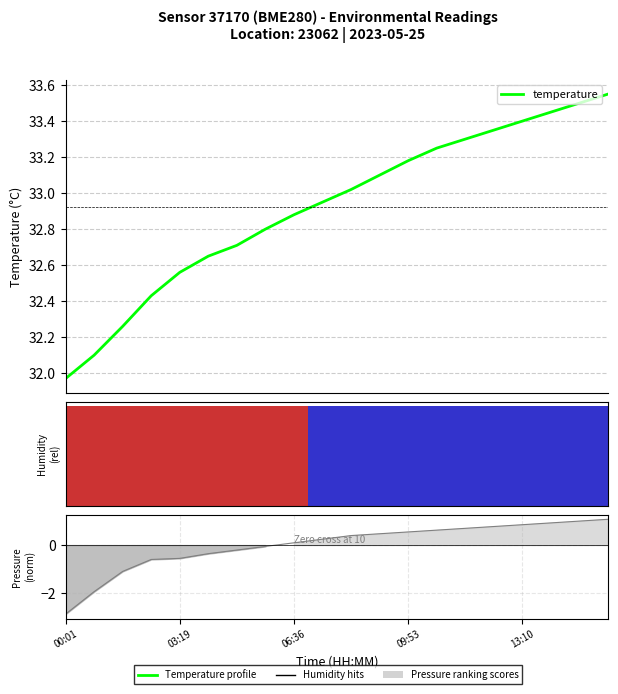

How many bars are there in each group?

2